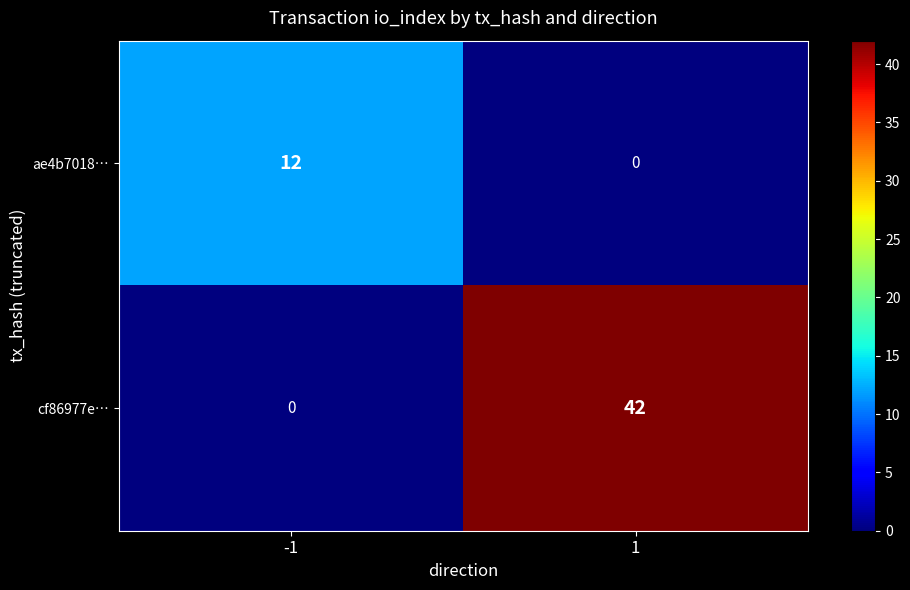

Which series has the widest spread of values?

cf86977e…